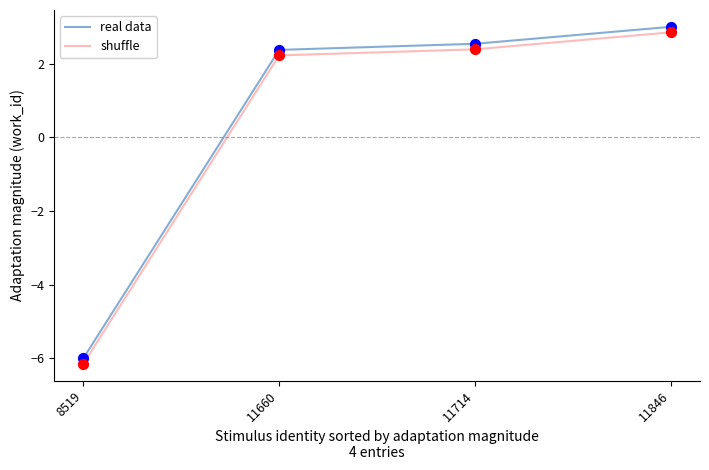

What is the total value across all series at 11660?

4.6